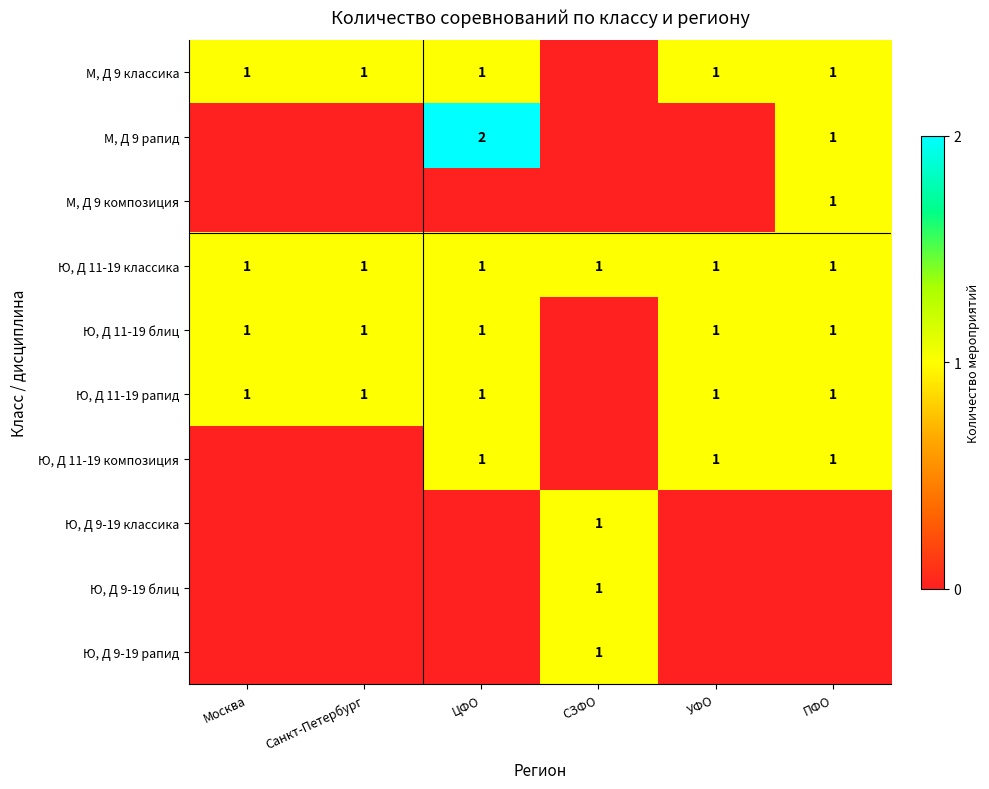

The value of Ю, Д 11-19 рапид at ПФО is 0. True or false?

False